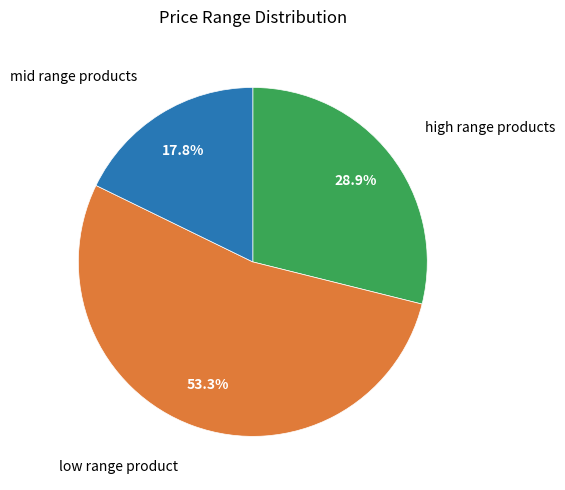

Is there a majority slice in this chart?

Yes